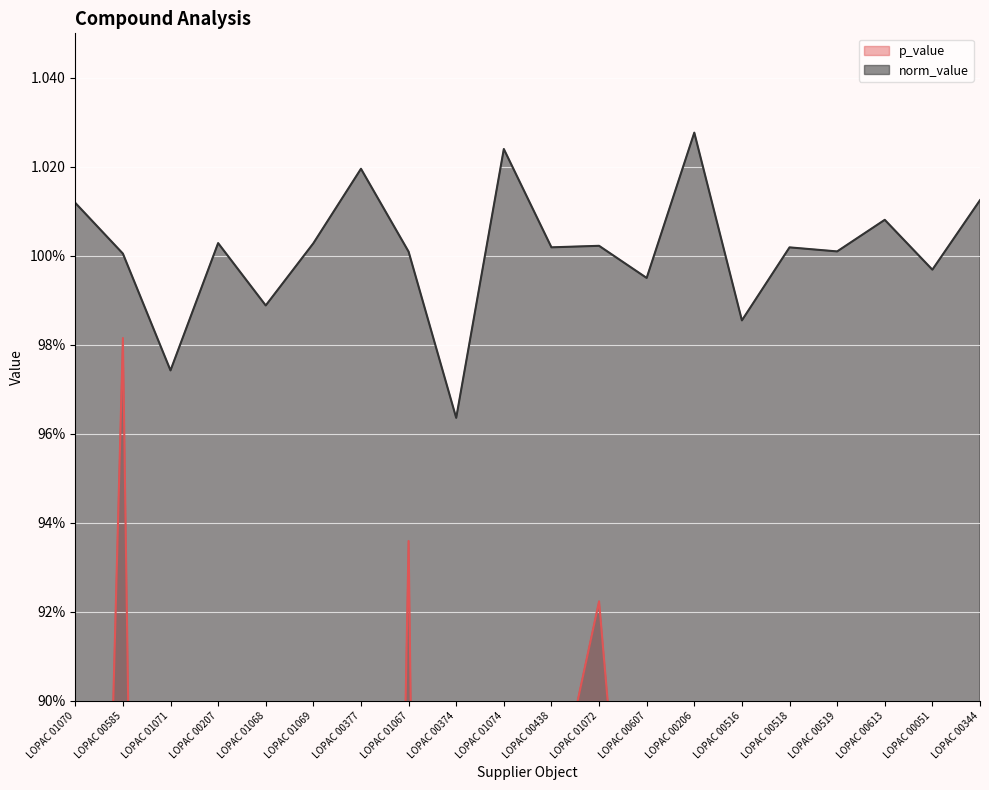

What is the value of the norm_value point at the 7th from the left?

1.0